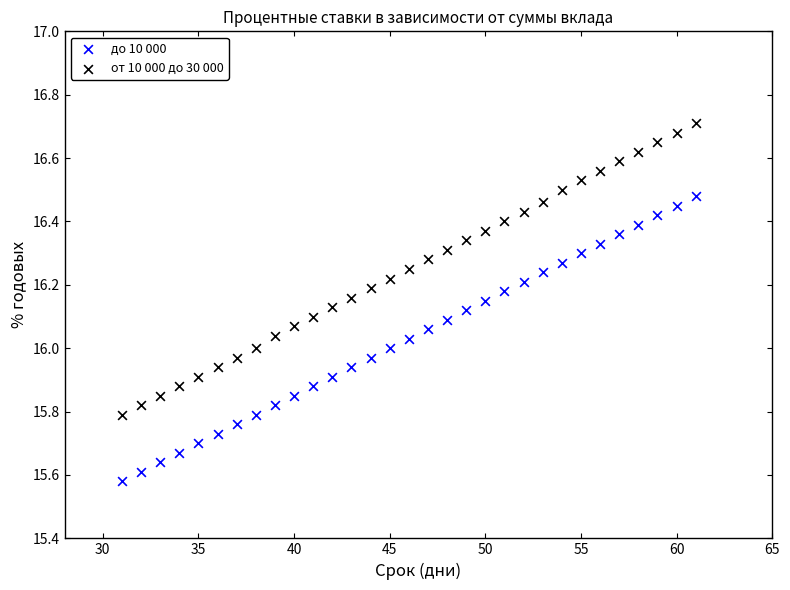

Which series reaches the minimum Y coordinate?

до 10 000